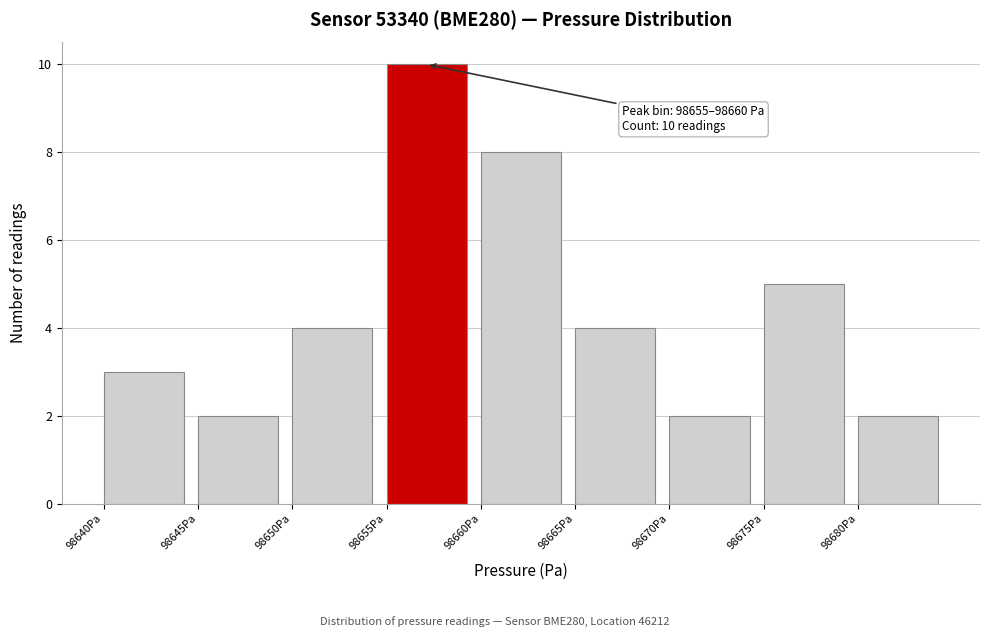

Over which range of the x-axis is the bar tallest?

98655 to 98660